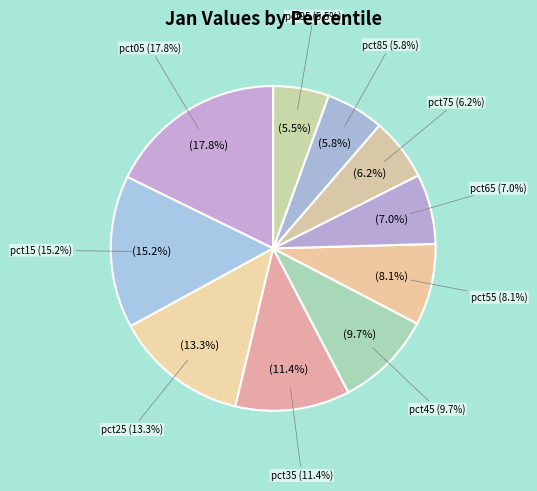

What percentage is the pct55 slice, to the nearest percent?

8%